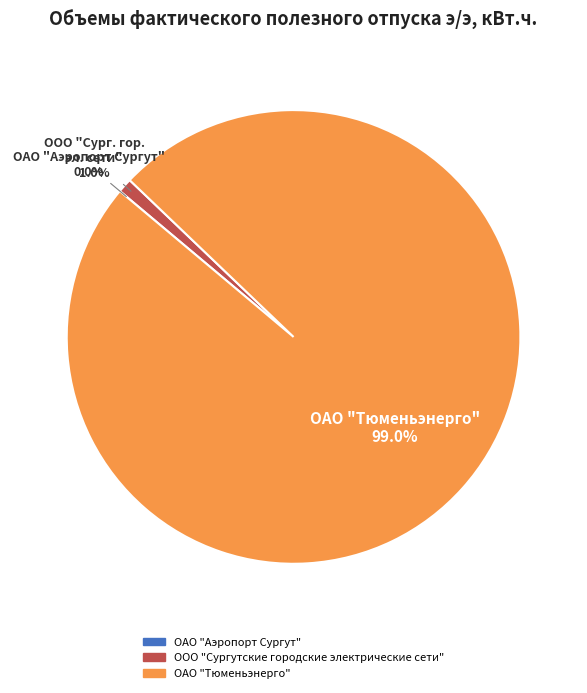

What is the total percentage of ОАО "Тюменьэнерго" and ООО "Сургутские городские электрические сети"?

100.0%